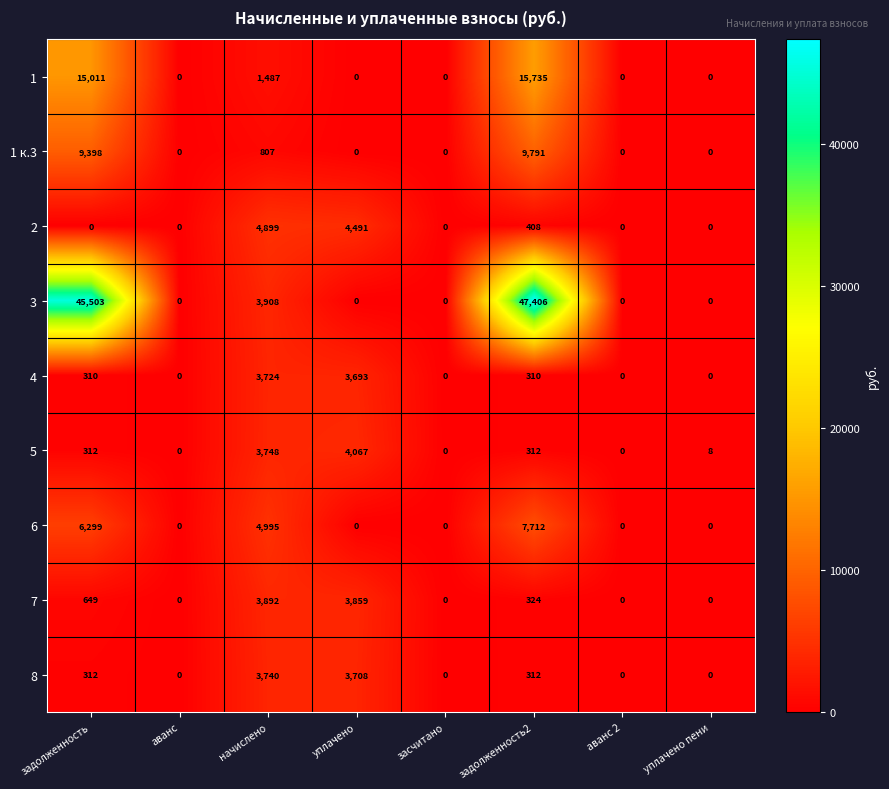

Which series has the largest range (max minus min)?

3